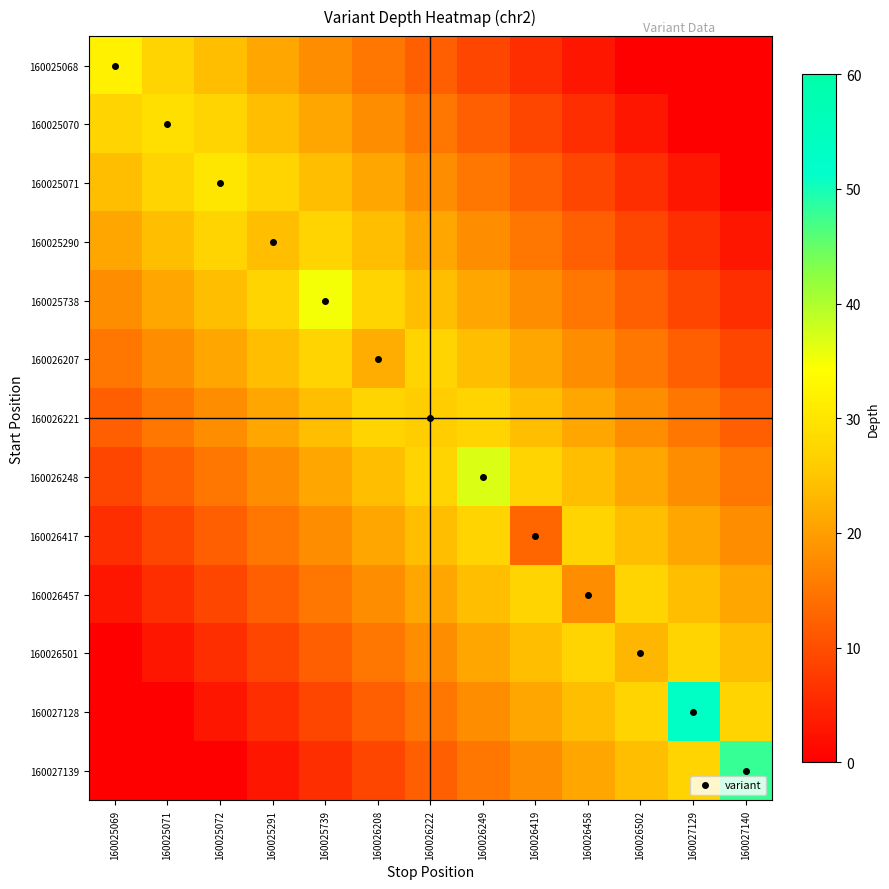

Reading left to right, list all the values displayed in this chart.

160025068: 160025069=32	160025071=27	160025072=24	160025291=21	160025739=18	160026208=15	160026222=12	160026249=9	160026419=6	160026458=3	160026502=0	160027129=0	160027140=0
160025070: 160025069=27	160025071=29	160025072=27	160025291=24	160025739=21	160026208=18	160026222=15	160026249=12	160026419=9	160026458=6	160026502=3	160027129=0	160027140=0
160025071: 160025069=24	160025071=27	160025072=30	160025291=27	160025739=24	160026208=21	160026222=18	160026249=15	160026419=12	160026458=9	160026502=6	160027129=3	160027140=0
160025290: 160025069=21	160025071=24	160025072=27	160025291=24	160025739=27	160026208=24	160026222=21	160026249=18	160026419=15	160026458=12	160026502=9	160027129=6	160027140=3
160025738: 160025069=18	160025071=21	160025072=24	160025291=27	160025739=35	160026208=27	160026222=24	160026249=21	160026419=18	160026458=15	160026502=12	160027129=9	160027140=6
160026207: 160025069=15	160025071=18	160025072=21	160025291=24	160025739=27	160026208=22	160026222=27	160026249=24	160026419=21	160026458=18	160026502=15	160027129=12	160027140=9
160026221: 160025069=12	160025071=15	160025072=18	160025291=21	160025739=24	160026208=27	160026222=26	160026249=27	160026419=24	160026458=21	160026502=18	160027129=15	160027140=12
160026248: 160025069=9	160025071=12	160025072=15	160025291=18	160025739=21	160026208=24	160026222=27	160026249=37	160026419=27	160026458=24	160026502=21	160027129=18	160027140=15
160026417: 160025069=6	160025071=9	160025072=12	160025291=15	160025739=18	160026208=21	160026222=24	160026249=27	160026419=13	160026458=27	160026502=24	160027129=21	160027140=18
160026457: 160025069=3	160025071=6	160025072=9	160025291=12	160025739=15	160026208=18	160026222=21	160026249=24	160026419=27	160026458=18	160026502=27	160027129=24	160027140=21
160026501: 160025069=0	160025071=3	160025072=6	160025291=9	160025739=12	160026208=15	160026222=18	160026249=21	160026419=24	160026458=27	160026502=23	160027129=27	160027140=24
160027128: 160025069=0	160025071=0	160025072=3	160025291=6	160025739=9	160026208=12	160026222=15	160026249=18	160026419=21	160026458=24	160026502=27	160027129=53	160027140=27
160027139: 160025069=0	160025071=0	160025072=0	160025291=3	160025739=6	160026208=9	160026222=12	160026249=15	160026419=18	160026458=21	160026502=24	160027129=27	160027140=48